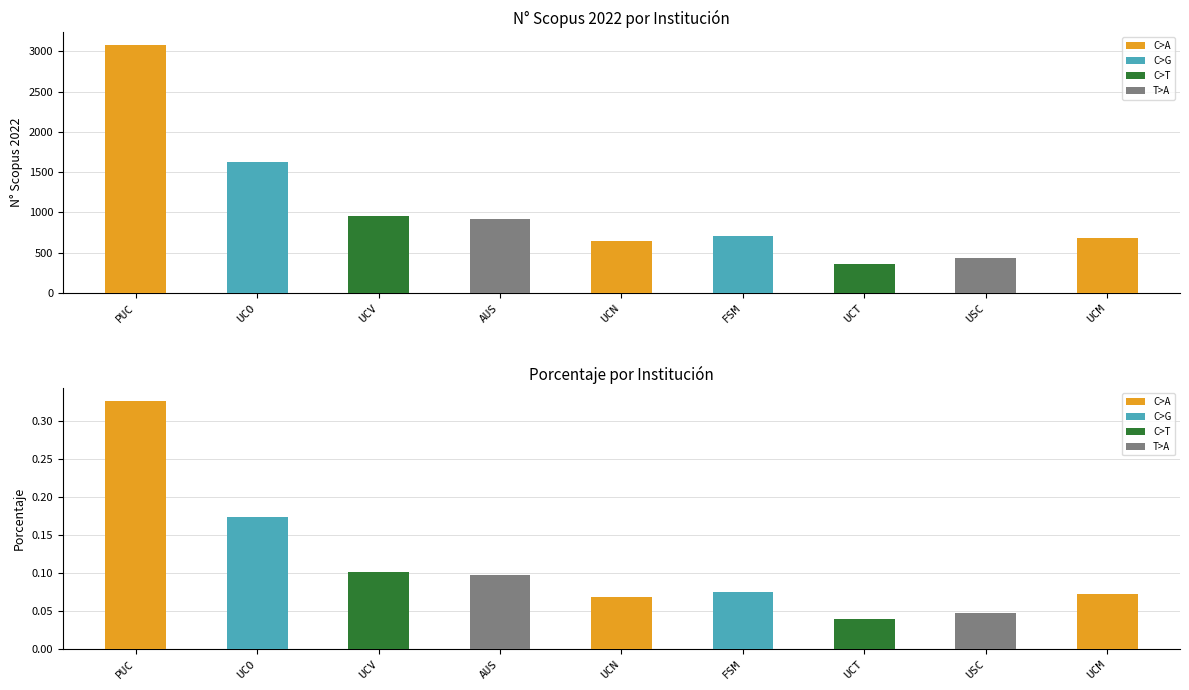

What is the label of the 9th bar from the left?

UCM